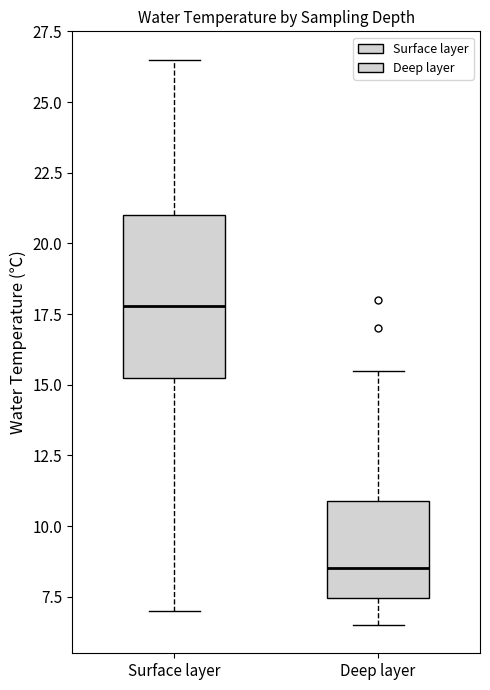

Where does the median line of the box for Surface layer sit on the y-axis? The values are not printed on the chart, so give them approximately, as read against the axis.

18.0